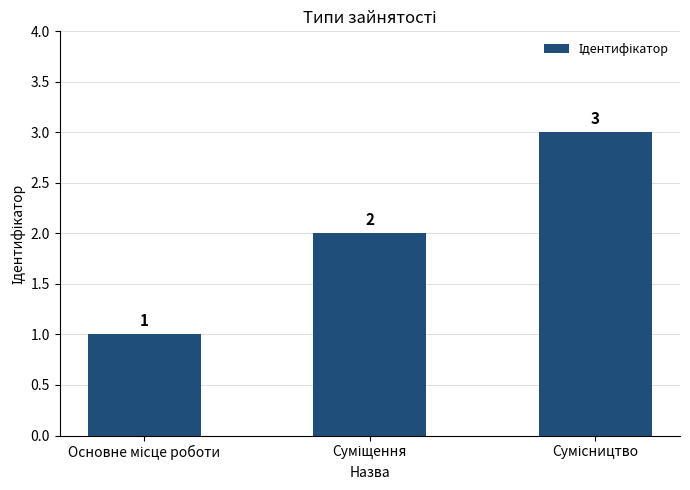

What is the sum of all values?

6